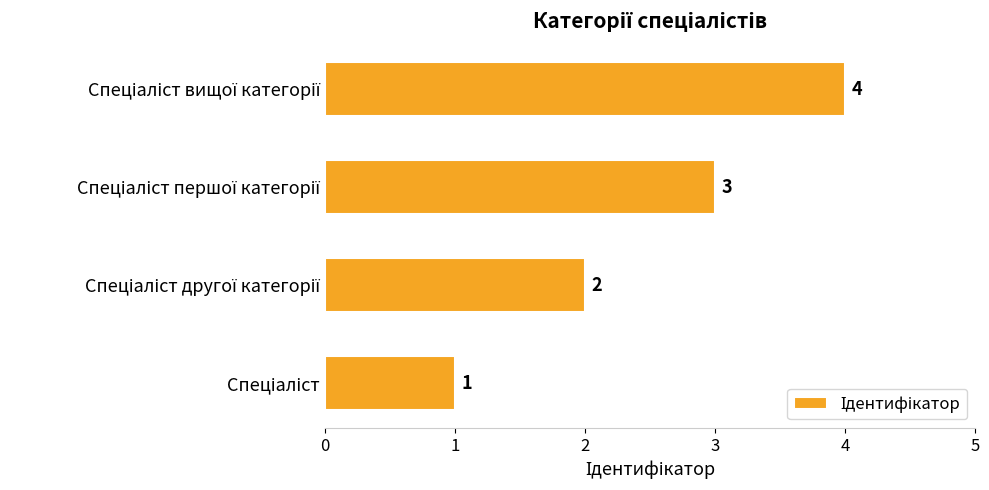

How many values are between 2 and 4?

3